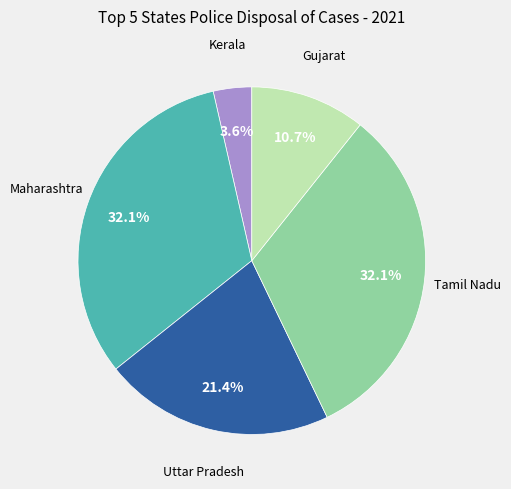

Is there a majority slice in this chart?

No